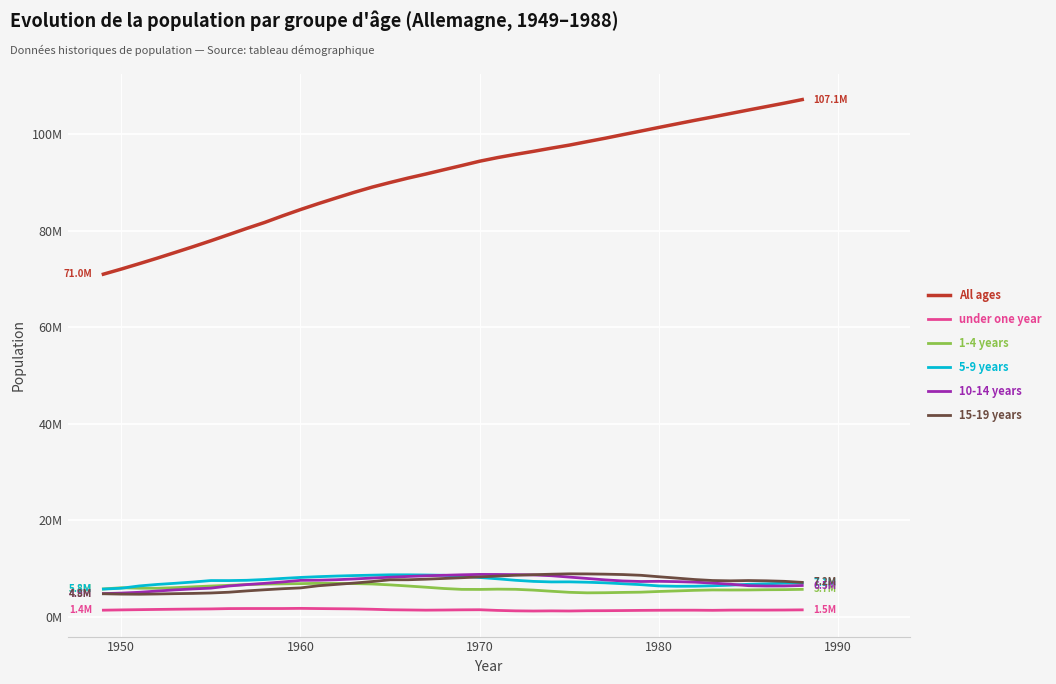

True or false: All ages has more than 1 points higher than both neighbors.

False